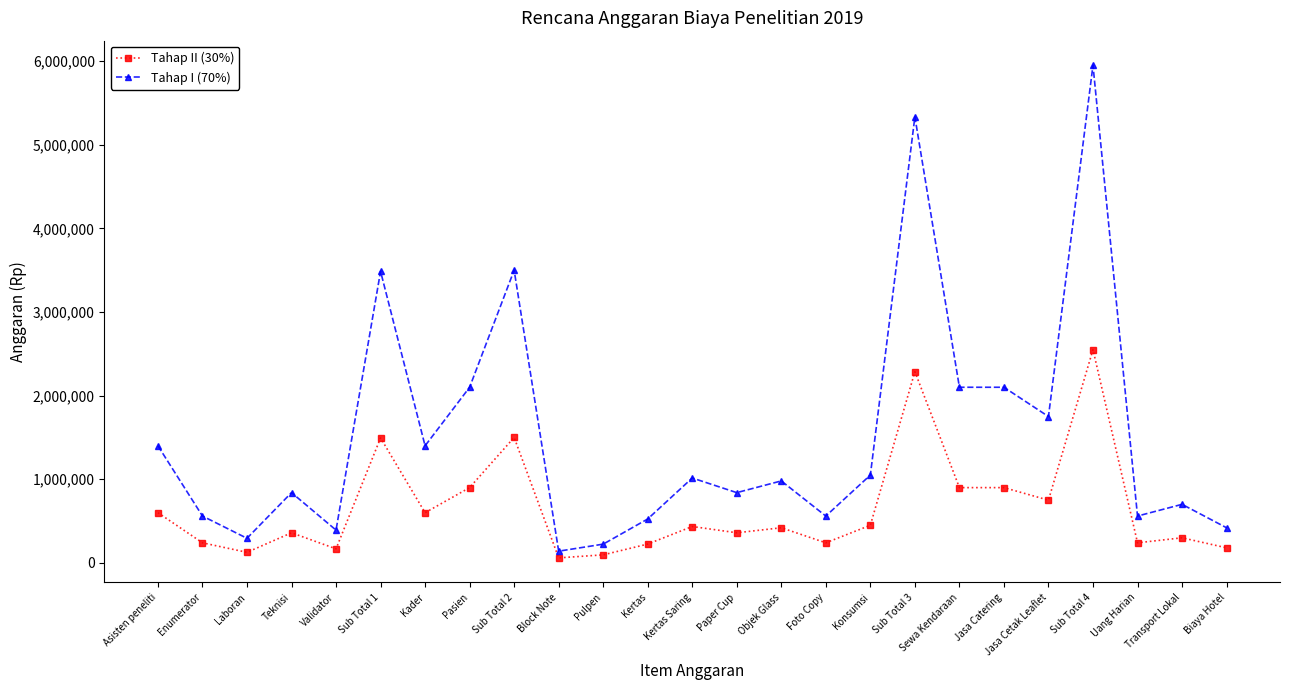

True or false: Tahap I (70%) and Tahap II (30%) intersect in this chart.

False